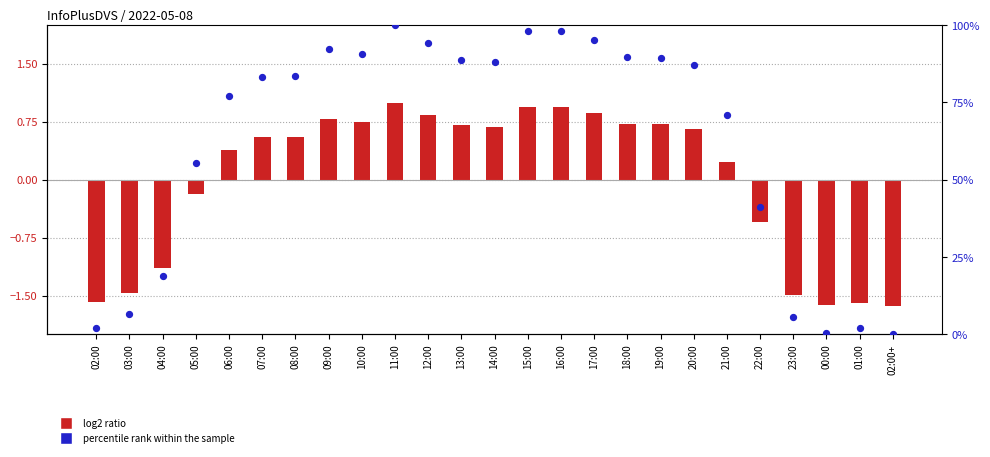

Is the value of percentile rank within the sample at 14:00 greater than the value of log2 ratio at 08:00?

Yes